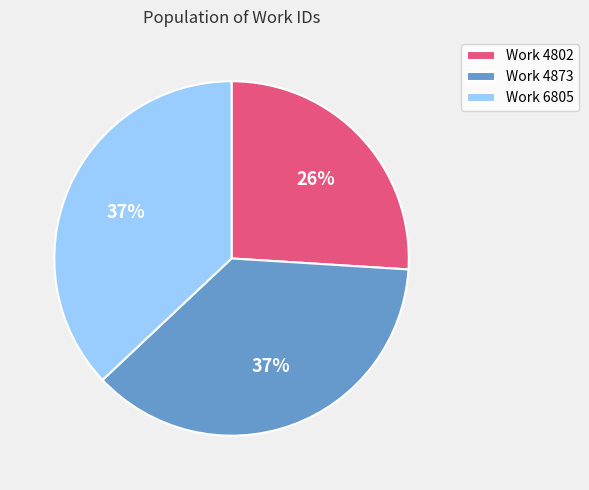

To the nearest percent, what is the average slice percentage?

33%